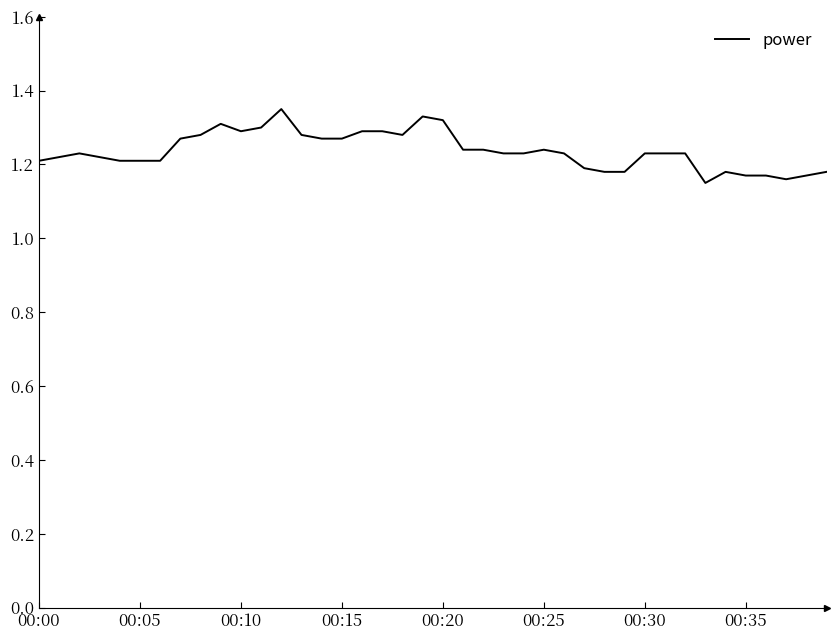

Is it true that the value at 00:10 is 1.3?

True